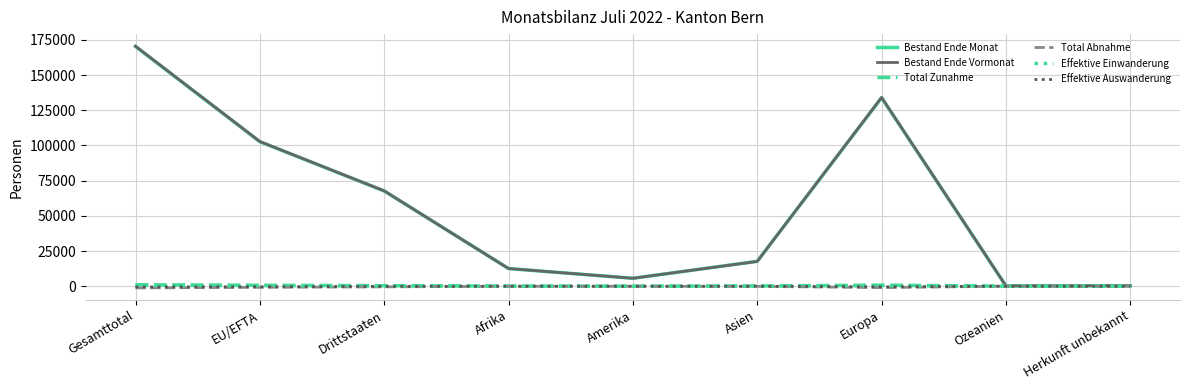

Which label corresponds to the largest value in the chart?

Gesamttotal